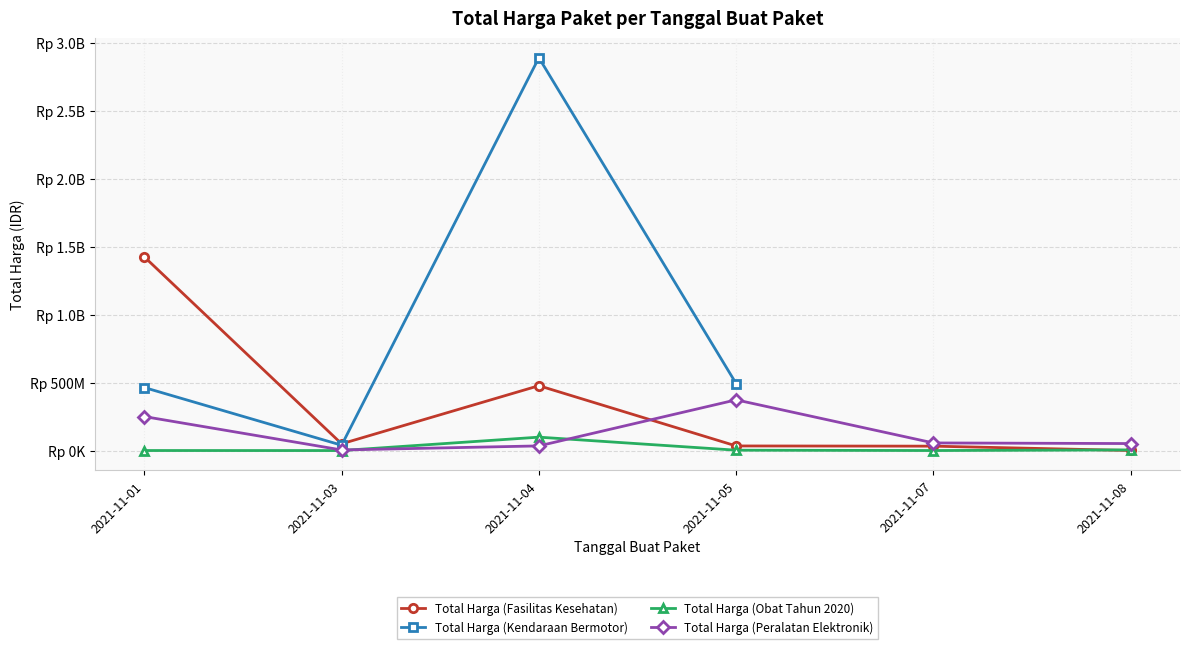

Count the number of data series in this chart.

4